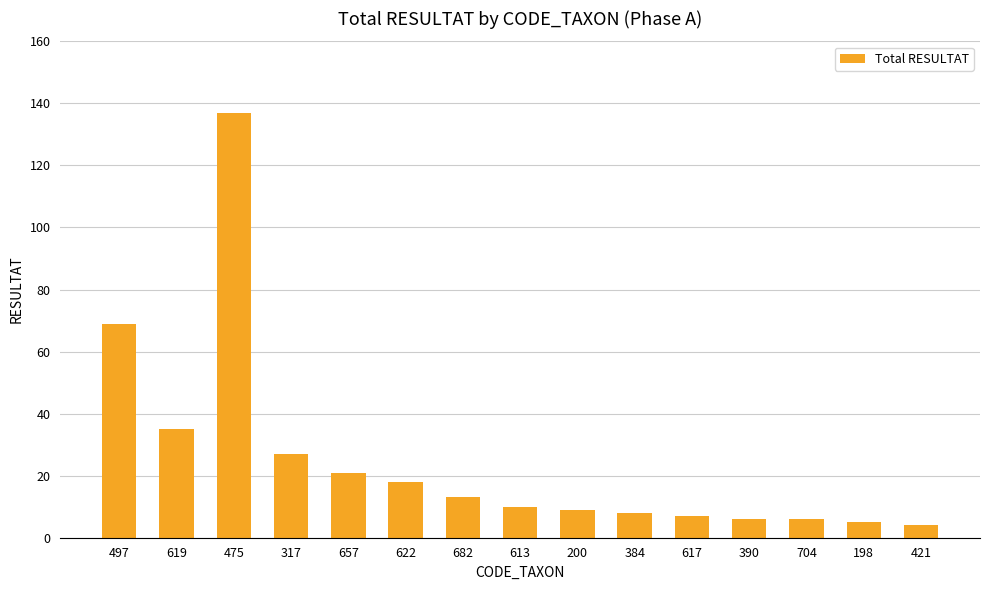

Is it true that the value at 657 is 21?

True